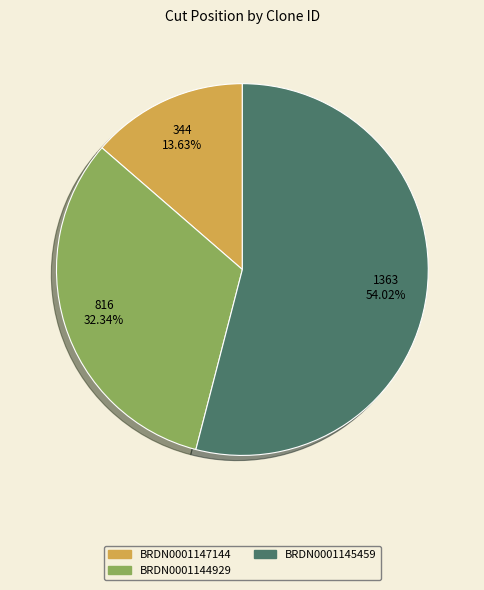

Is BRDN0001147144 the majority of the pie?

No